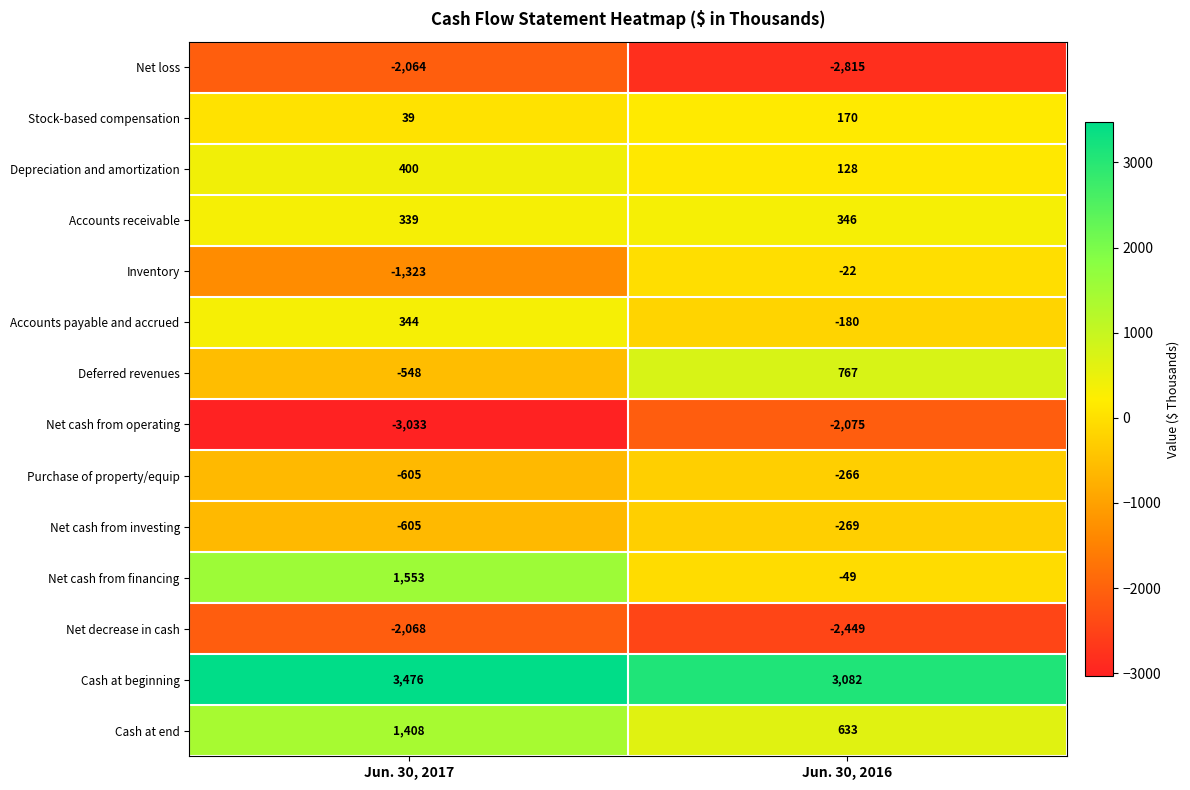

What value does the Net cash from financing series have at Jun. 30, 2017?

1553